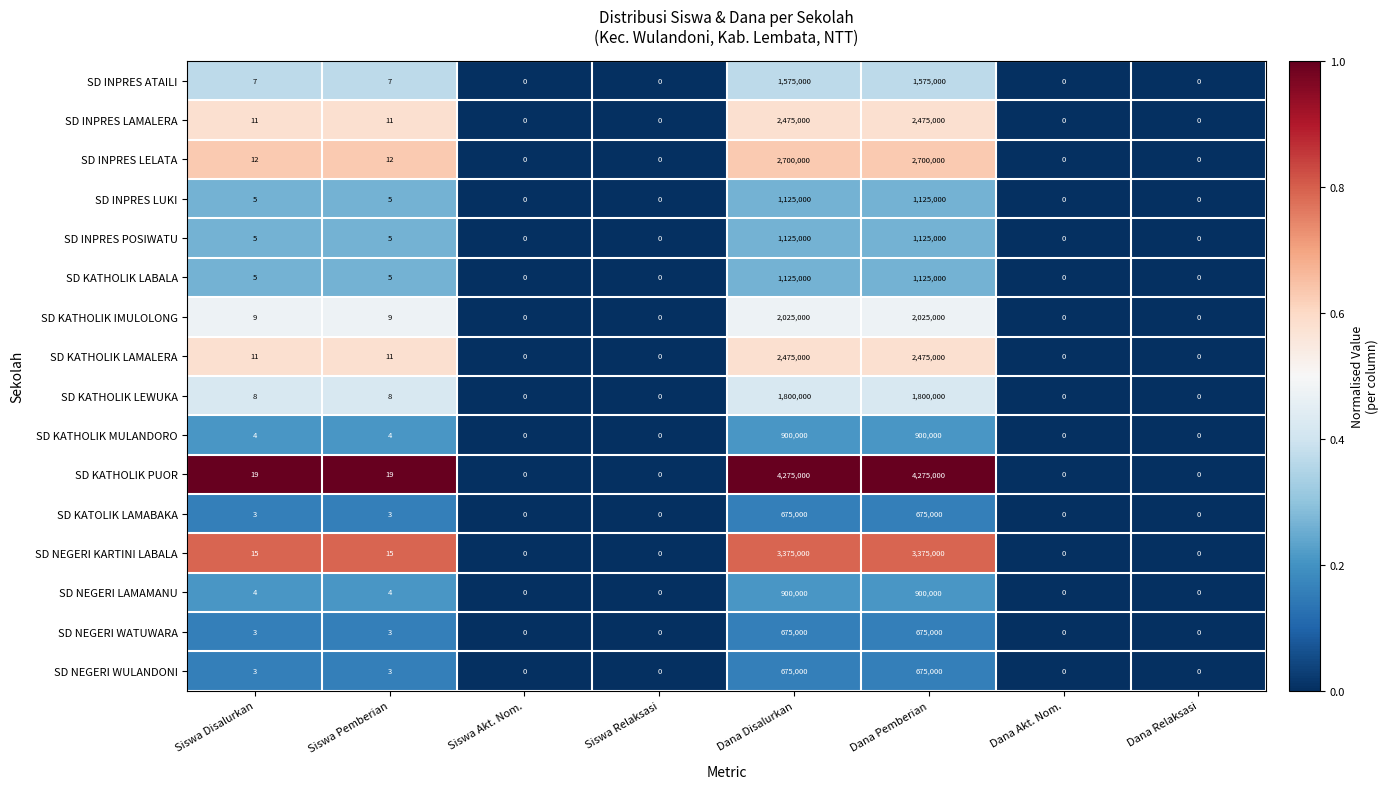

How many distinct data groups are displayed?

16